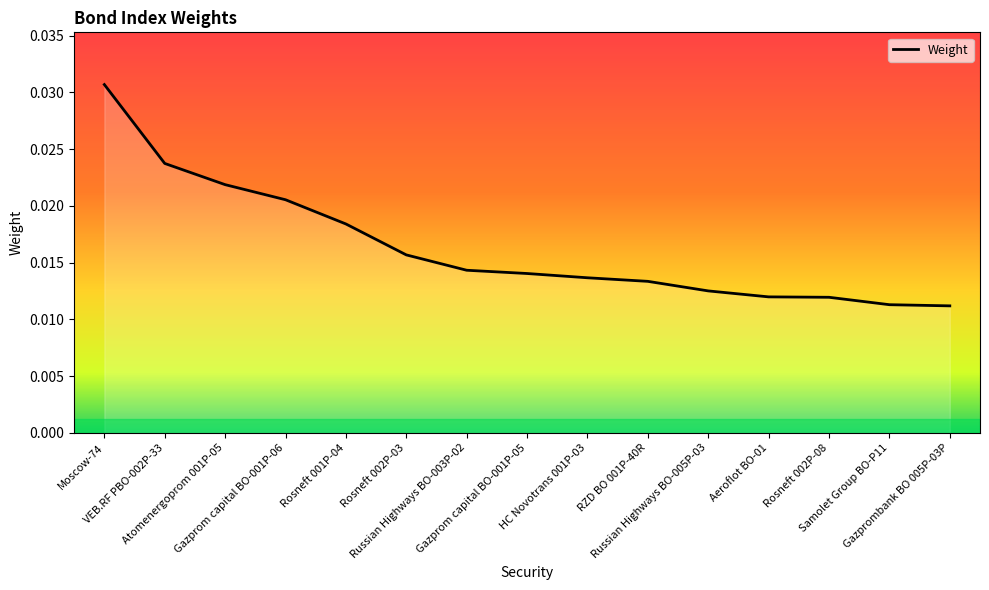

What position from the left is Atomenergoprom 001P-05?

3